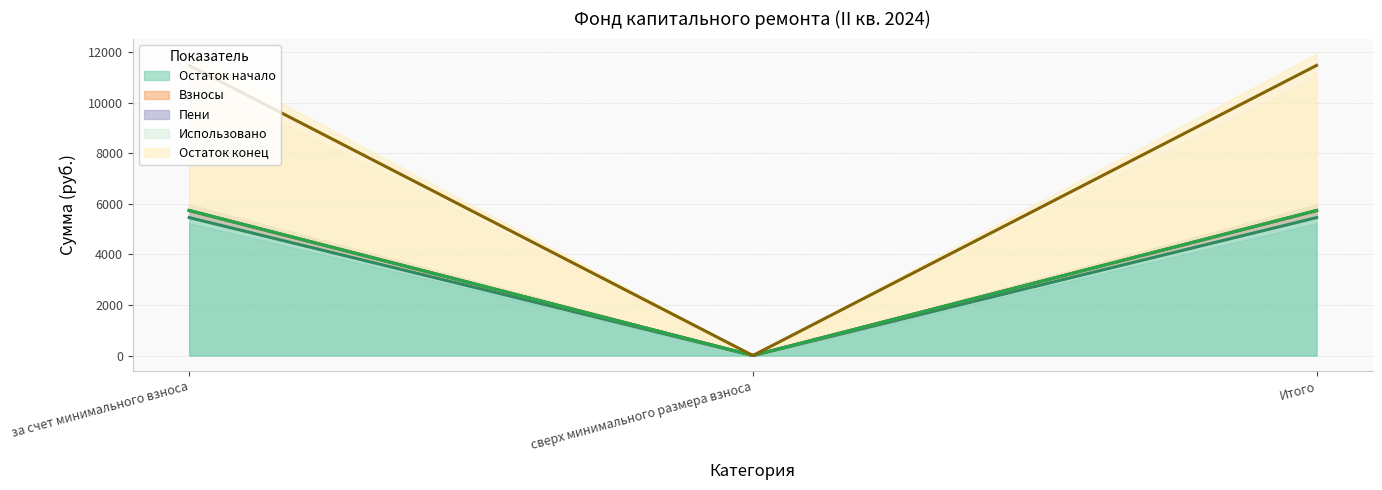

What is the difference between the maximum and minimum values in the Остаток конец series?

5738.9